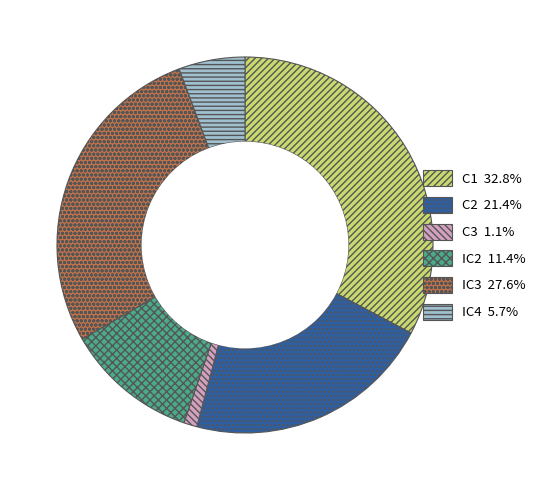

What is the ratio of the value at C2 to the value at C1?

0.7